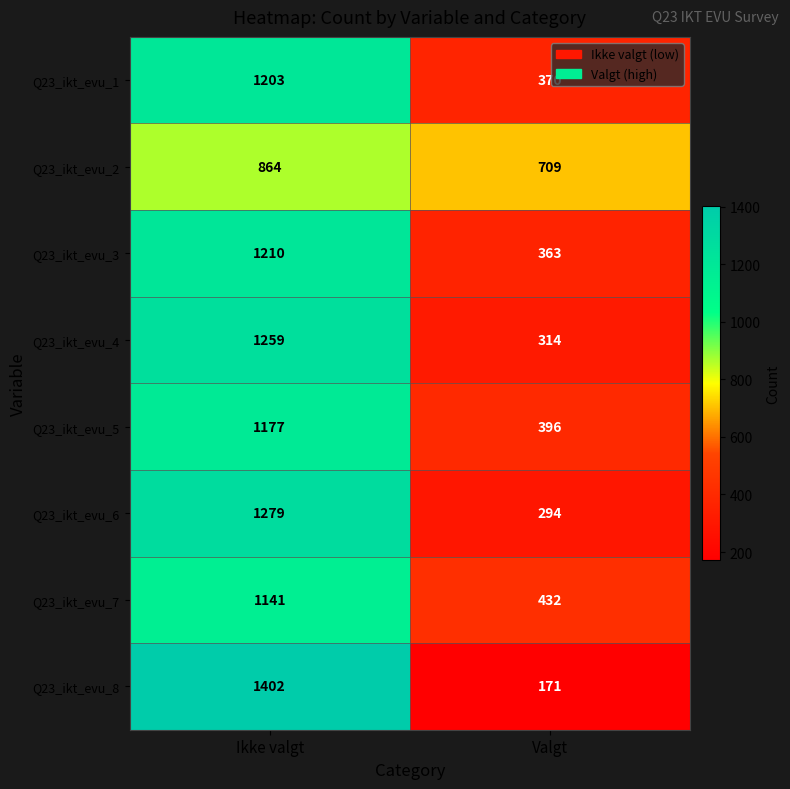

The value of Q23_ikt_evu_5 at Ikke valgt is 1177. True or false?

True